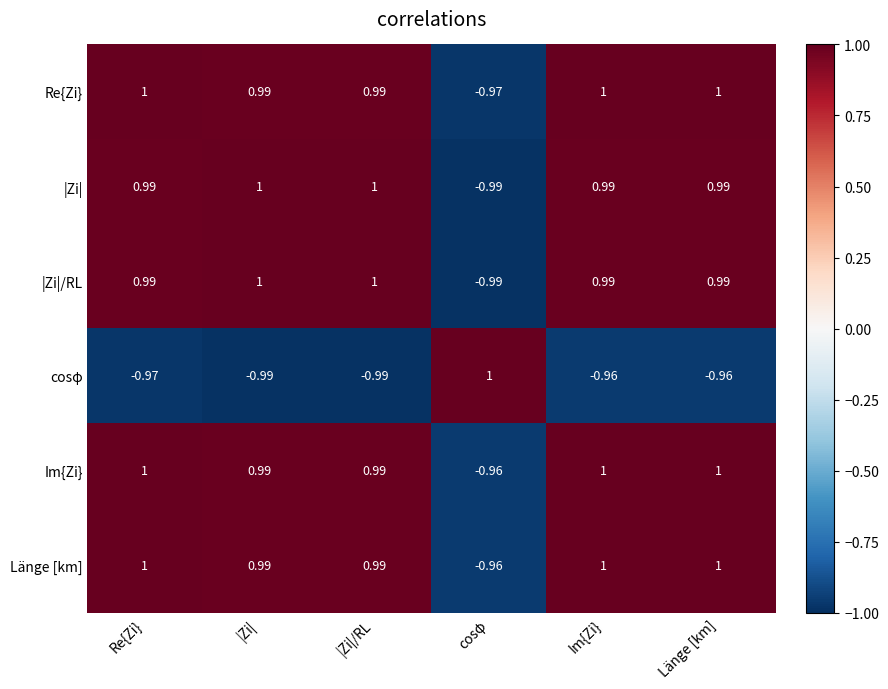

Where is Im{Zi} nearest to the value 0?

cosφ